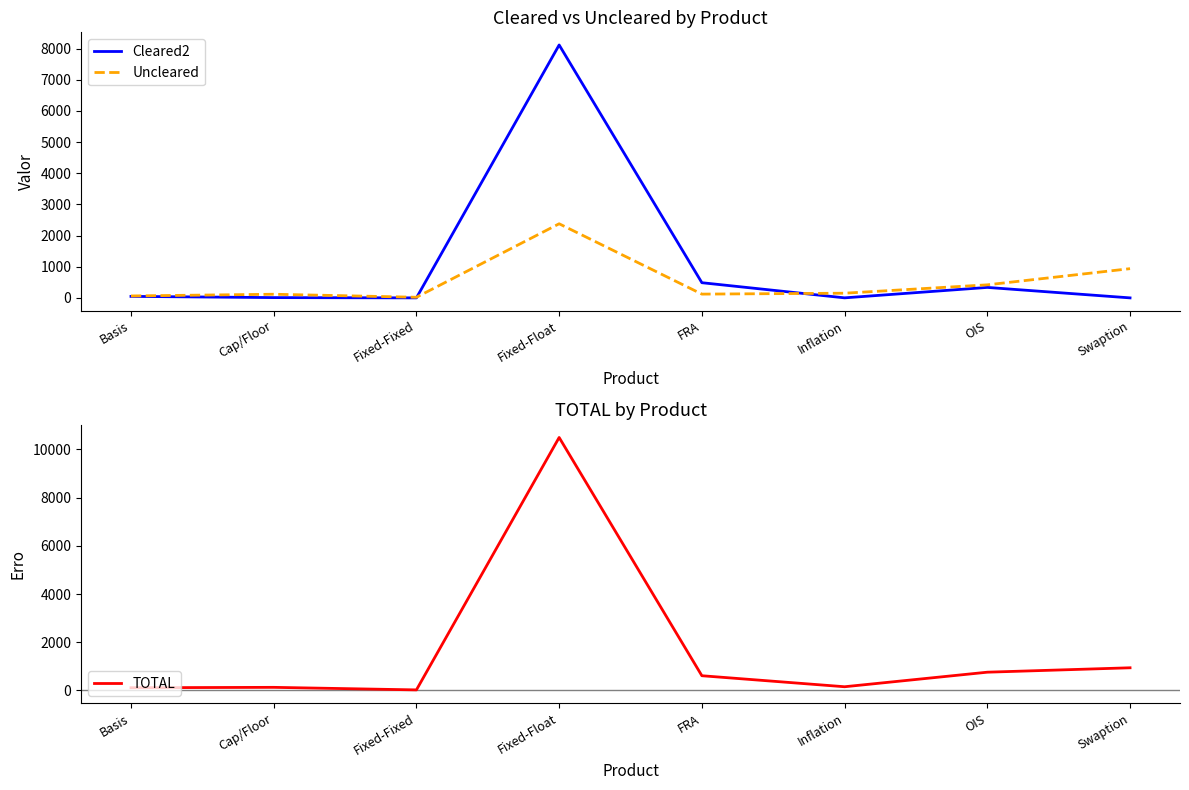

How many values in the TOTAL series are below 608?

4